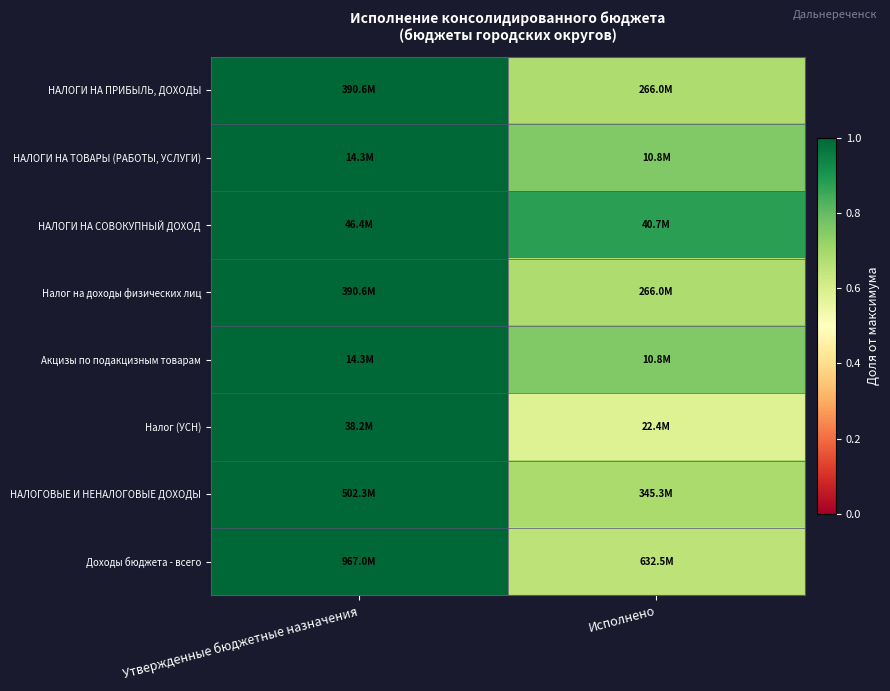

Reading left to right, transcribe all the data shown in this chart.

НАЛОГИ НА ПРИБЫЛЬ, ДОХОДЫ: Утвержденные бюджетные назначения=1.0	Исполнено=0.7
НАЛОГИ НА ТОВАРЫ (РАБОТЫ, УСЛУГИ): Утвержденные бюджетные назначения=1.0	Исполнено=0.8
НАЛОГИ НА СОВОКУПНЫЙ ДОХОД: Утвержденные бюджетные назначения=1.0	Исполнено=0.9
Налог на доходы физических лиц: Утвержденные бюджетные назначения=1.0	Исполнено=0.7
Акцизы по подакцизным товарам: Утвержденные бюджетные назначения=1.0	Исполнено=0.8
Налог (УСН): Утвержденные бюджетные назначения=1.0	Исполнено=0.6
НАЛОГОВЫЕ И НЕНАЛОГОВЫЕ ДОХОДЫ: Утвержденные бюджетные назначения=1.0	Исполнено=0.7
Доходы бюджета - всего: Утвержденные бюджетные назначения=1.0	Исполнено=0.7